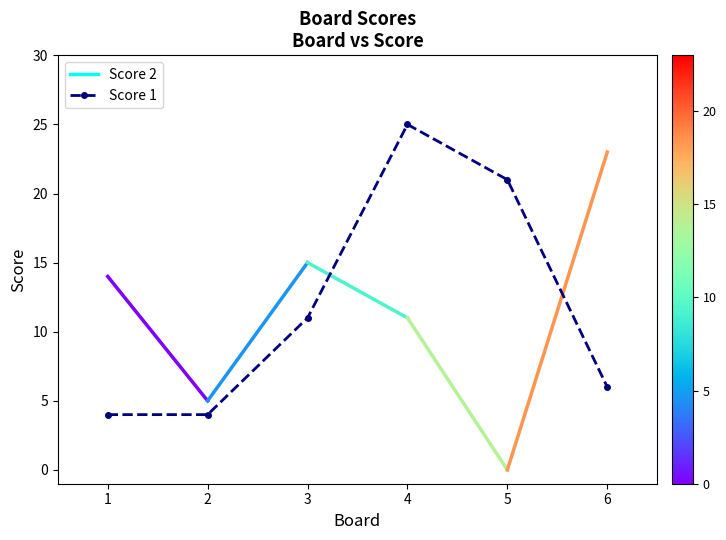

What is the change in value from 5 to 6?

-15